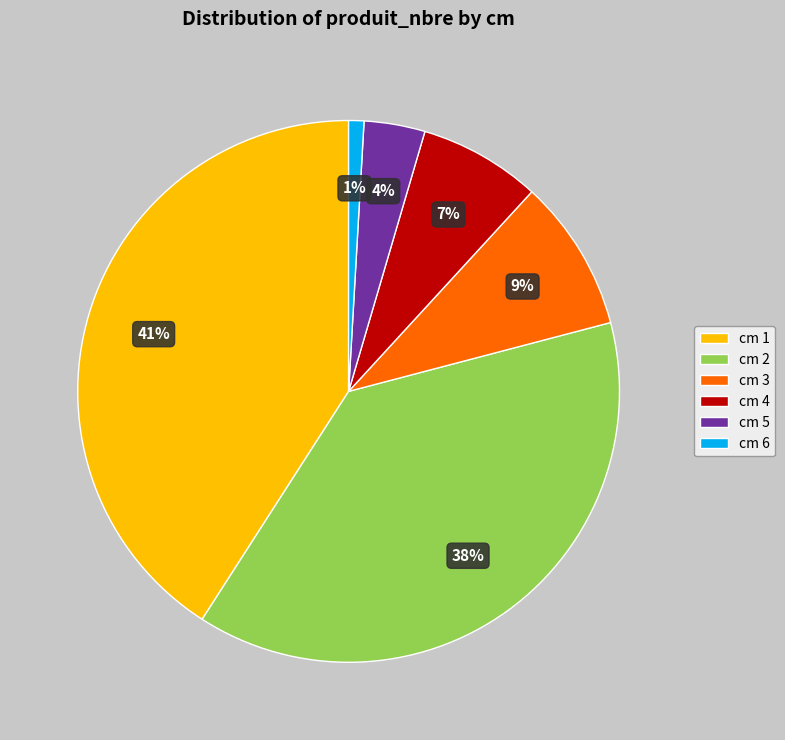

Do cm 2 and cm 4 together represent more than half of the pie?

No